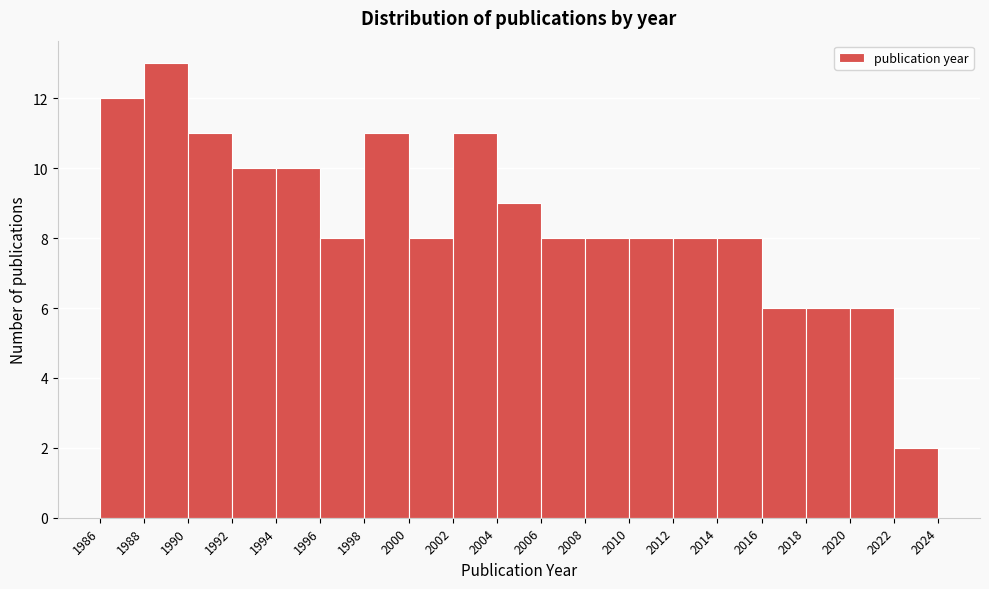

Reading left to right, list every bar in this chart as the range it spans on the x-axis followed by its height. The values are not printed on the chart, so give them approximately, as read against the axis.

1986 to 1988: 12
1988 to 1990: 13
1990 to 1992: 11
1992 to 1994: 10
1994 to 1996: 10
1996 to 1998: 8
1998 to 2000: 11
2000 to 2002: 8
2002 to 2004: 11
2004 to 2006: 9
2006 to 2008: 8
2008 to 2010: 8
2010 to 2012: 8
2012 to 2014: 8
2014 to 2016: 8
2016 to 2018: 6
2018 to 2020: 6
2020 to 2022: 6
2022 to 2024: 2